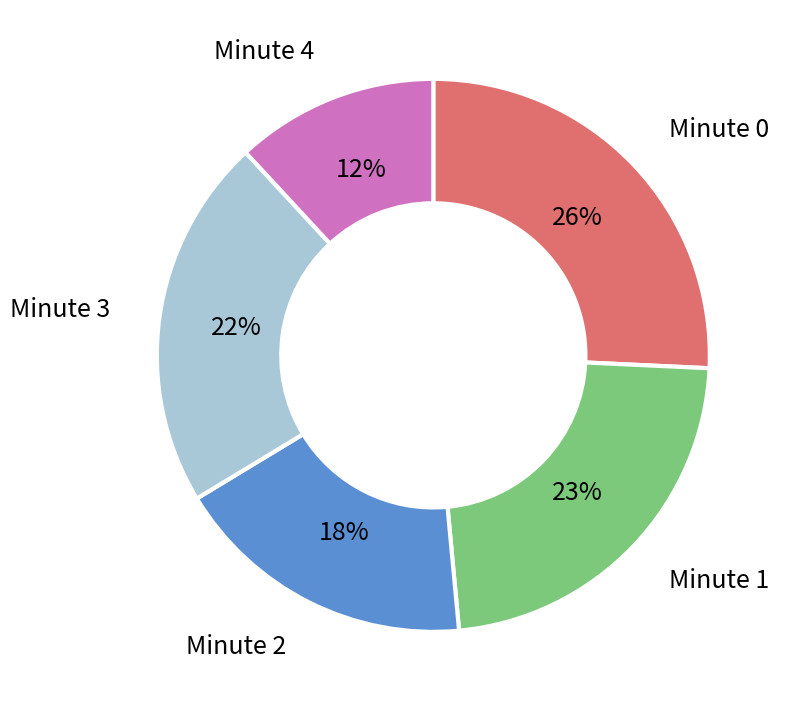

Does any single category account for the majority?

No